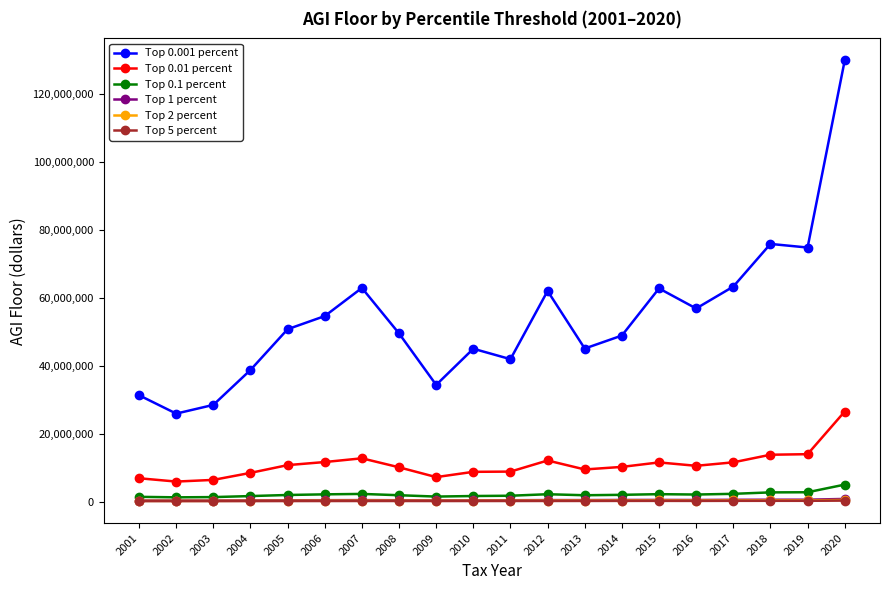

True or false: Top 0.01 percent and Top 0.1 percent cross at least once.

False